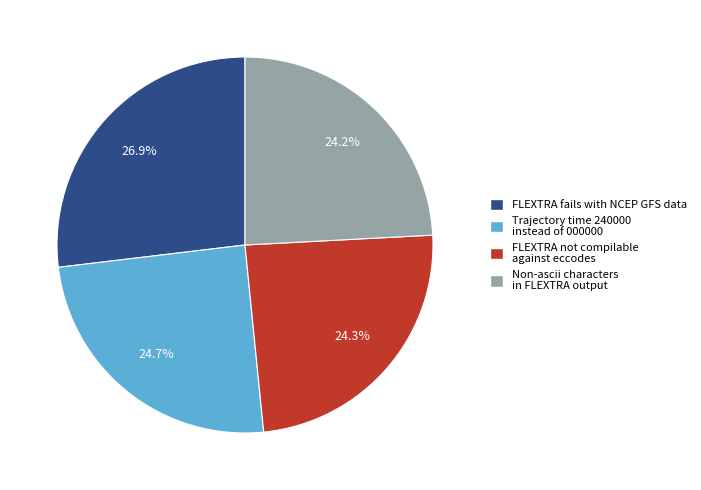

Does Non-ascii characters in FLEXTRA output account for over 50% of the chart?

No